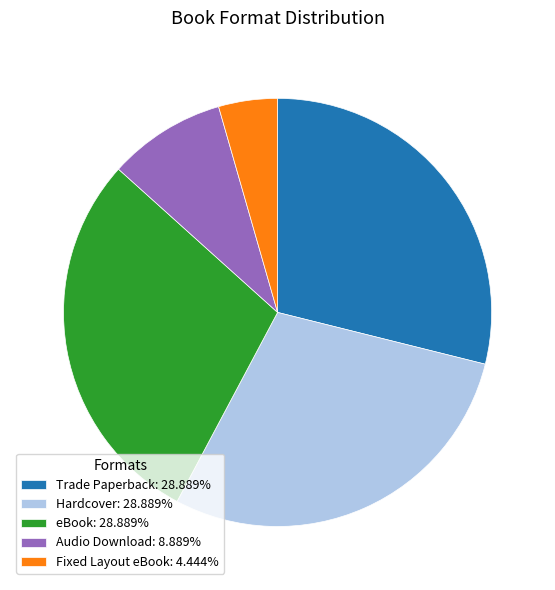

Is there a majority slice in this chart?

No